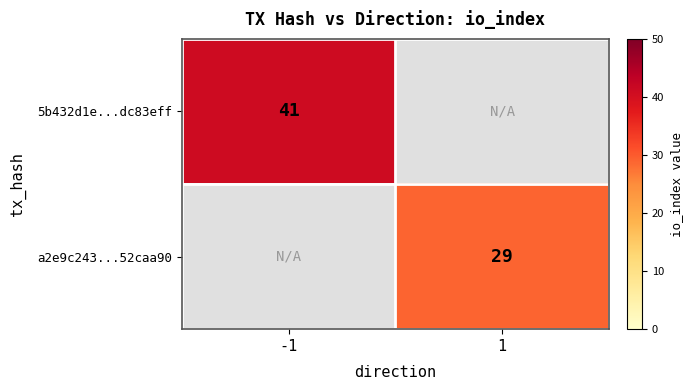

What is the minimum value shown in the chart?

29.0